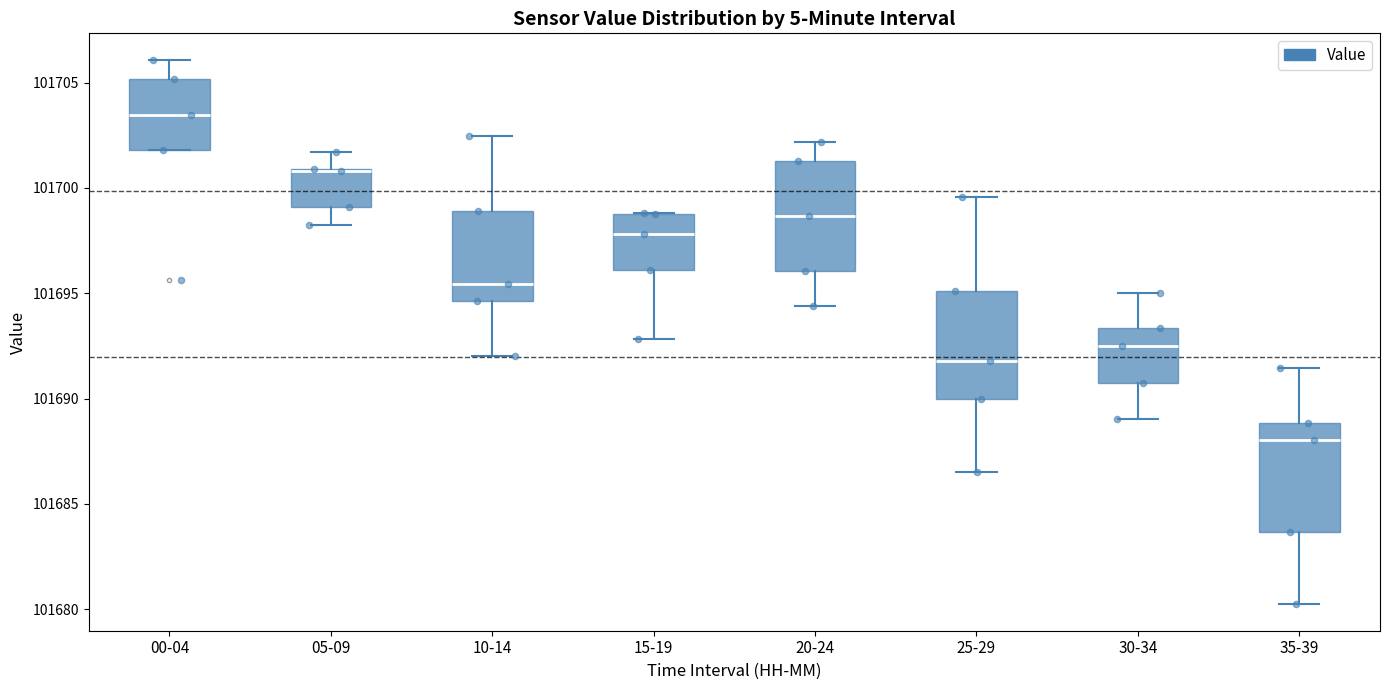

Reading left to right, transcribe this box plot: for each box, give where its median line is, the range the box spans, and where its two whiskers end, as read against the y-axis. The values are not printed on the chart, so give them approximately, as read against the axis.

00-04: median 101703.5, box 101702.0 to 101705.0, whiskers 101702.0 to 101706.0
05-09: median 101701.0 (drawn on the box's upper edge), box 101699.0 to 101701.0, whiskers 101698.0 to 101701.5
10-14: median 101695.5, box 101694.5 to 101699.0, whiskers 101692.0 to 101702.5
15-19: median 101698.0, box 101696.0 to 101699.0, whiskers 101693.0 to 101699.0
20-24: median 101698.5, box 101696.0 to 101701.5, whiskers 101694.5 to 101702.0
25-29: median 101692.0, box 101690.0 to 101695.0, whiskers 101686.5 to 101699.5
30-34: median 101692.5, box 101691.0 to 101693.5, whiskers 101689.0 to 101695.0
35-39: median 101688.0, box 101683.5 to 101689.0, whiskers 101680.5 to 101691.5